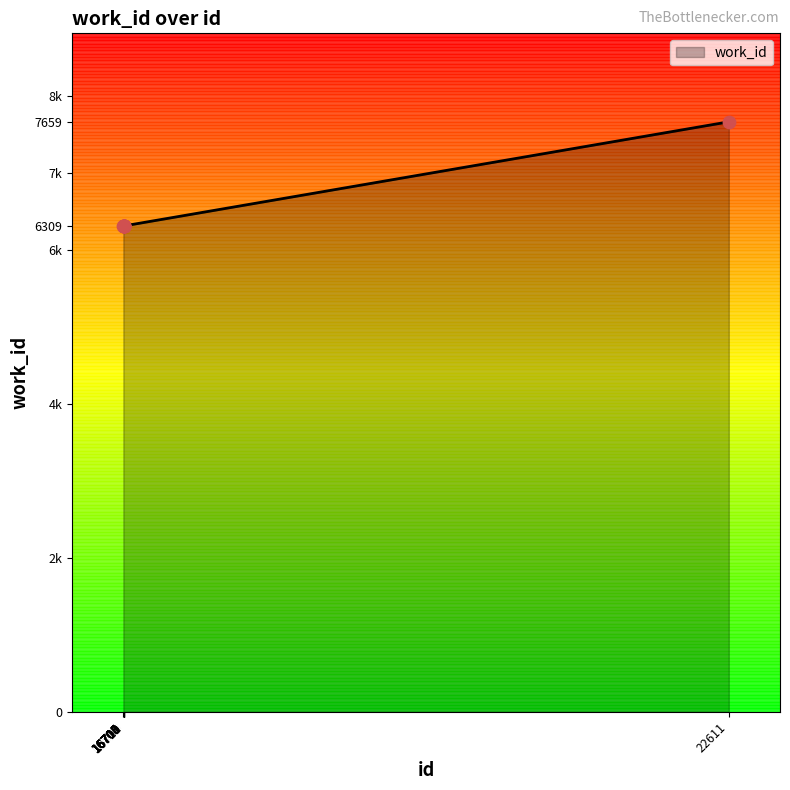

Between 16709 and 16705, which is larger?

16705